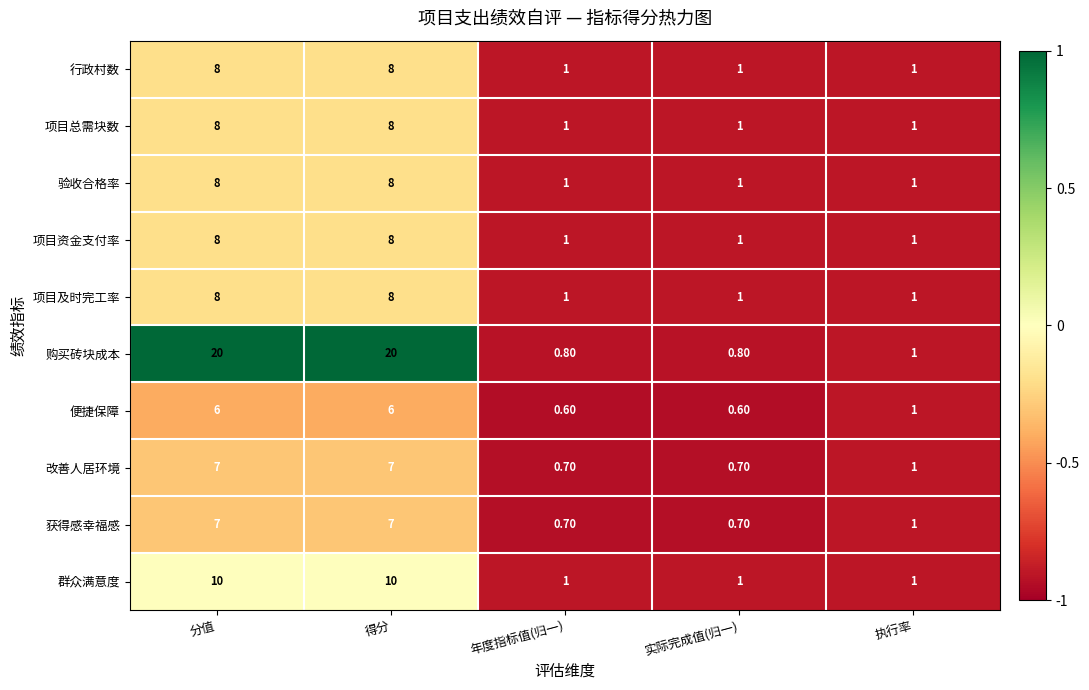

What is the difference between the second highest and second lowest values in the 购买砖块成本 series?

19.2